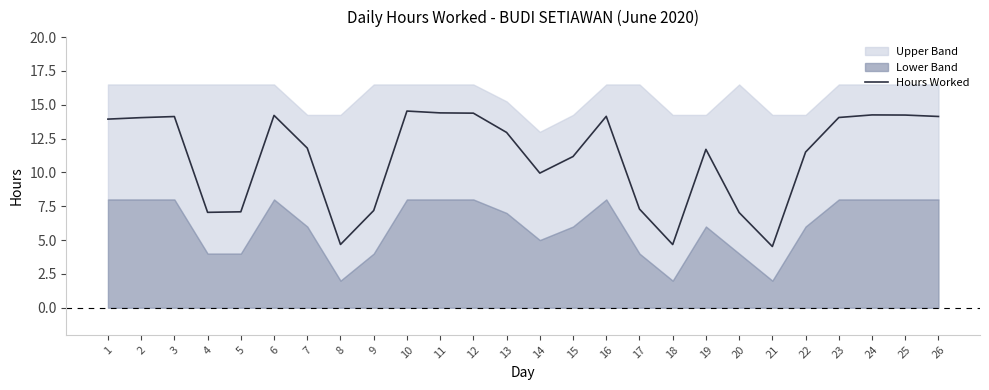

What is the sum of the values at 12 and 13?

27.3